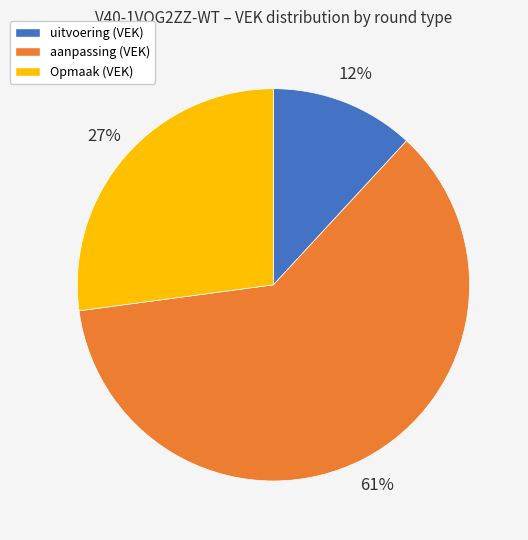

To the nearest percent, what is the average slice percentage?

33%